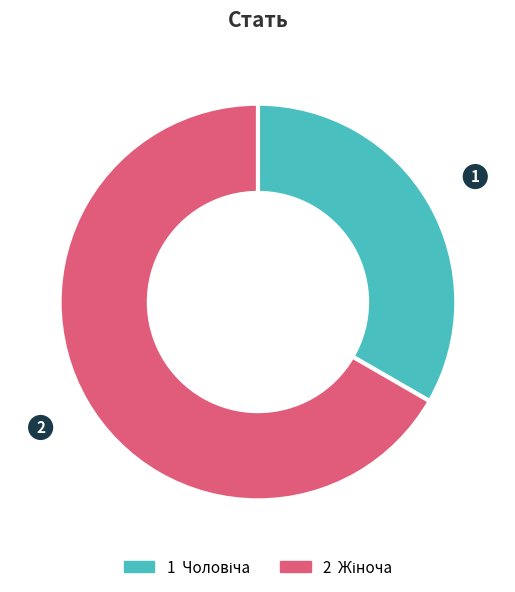

What is the largest slice in the pie chart?

Жіноча